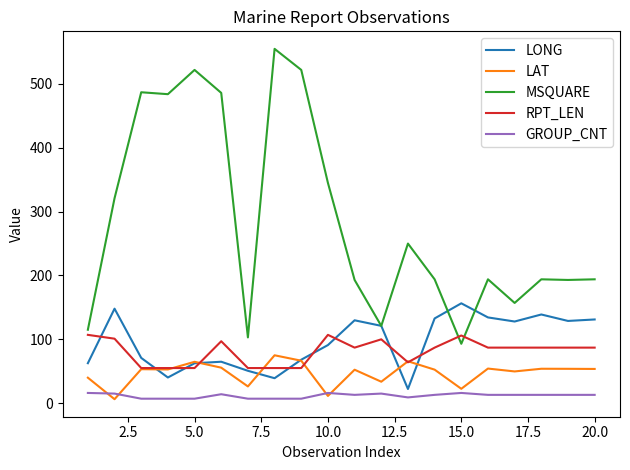

What is the minimum value shown in the chart?

6.2